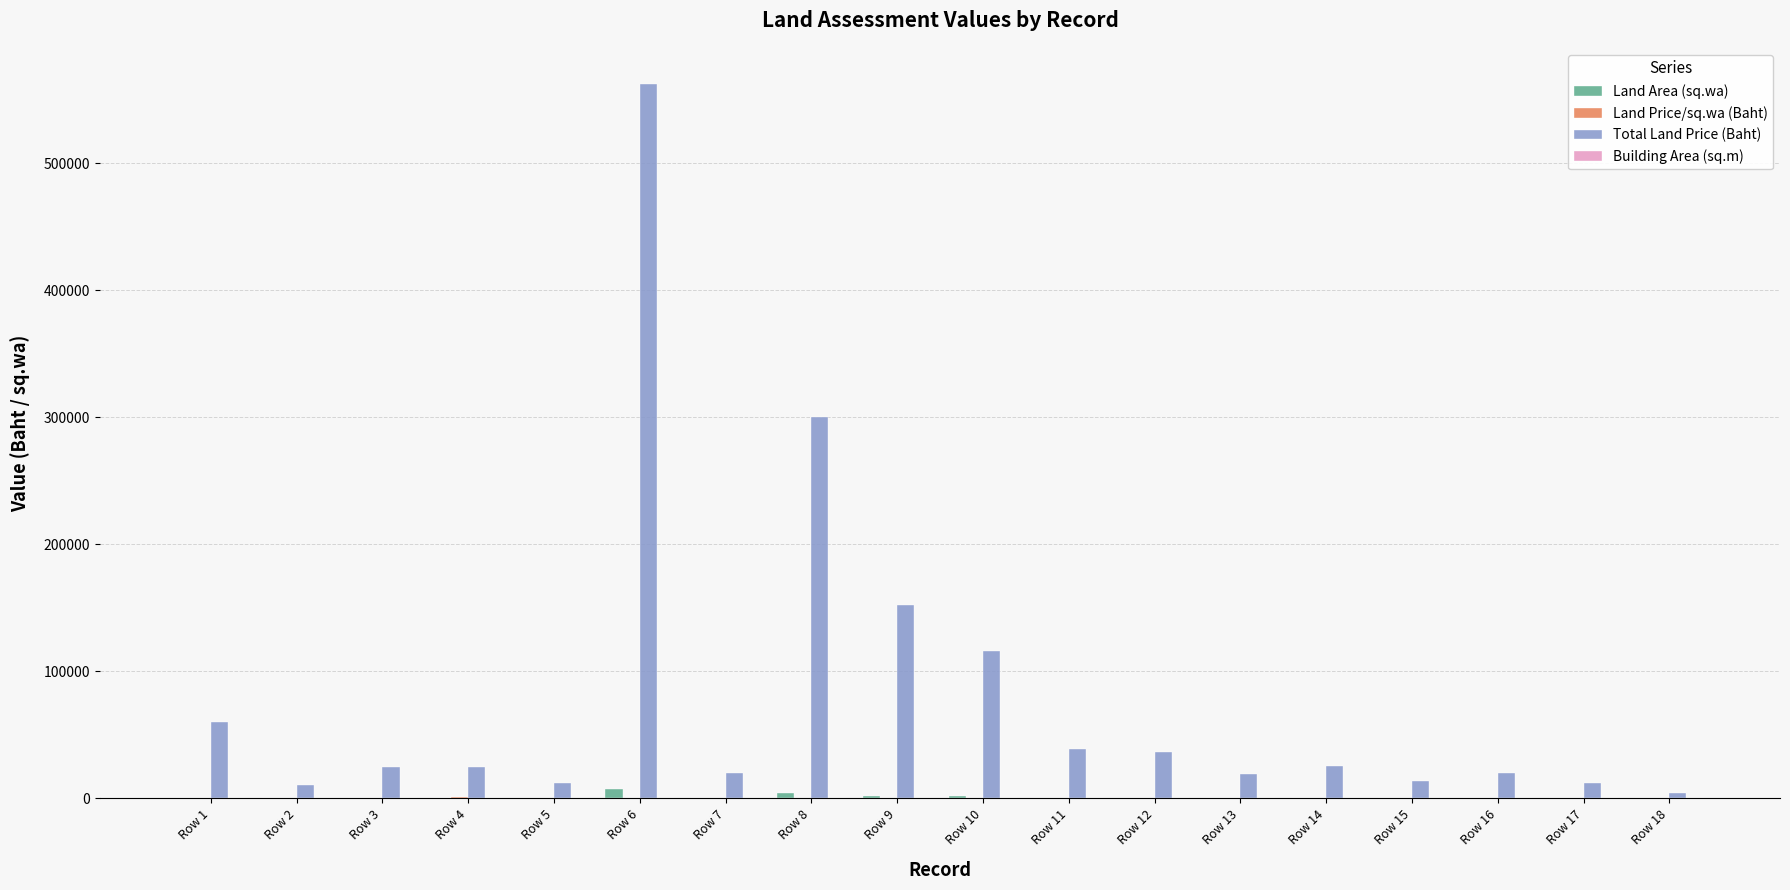

Where is Total Land Price (Baht) nearest to the value 283387?

Row 8